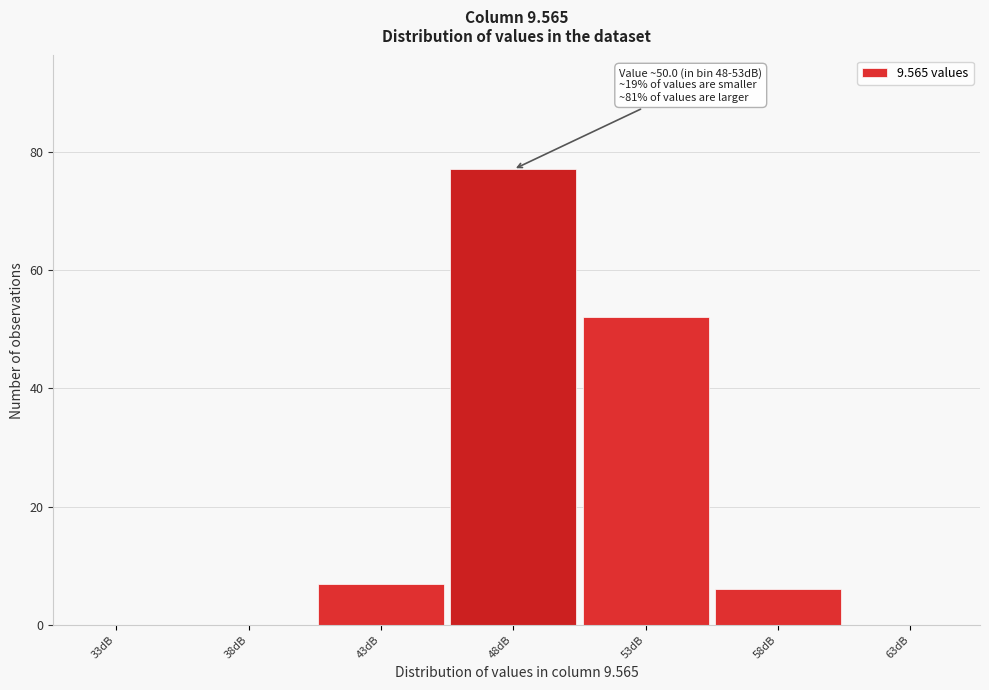

Reading right to left, extract all data points from this chart.

63dB=0	58dB=6	53dB=52	48dB=77	43dB=7	38dB=0	33dB=0